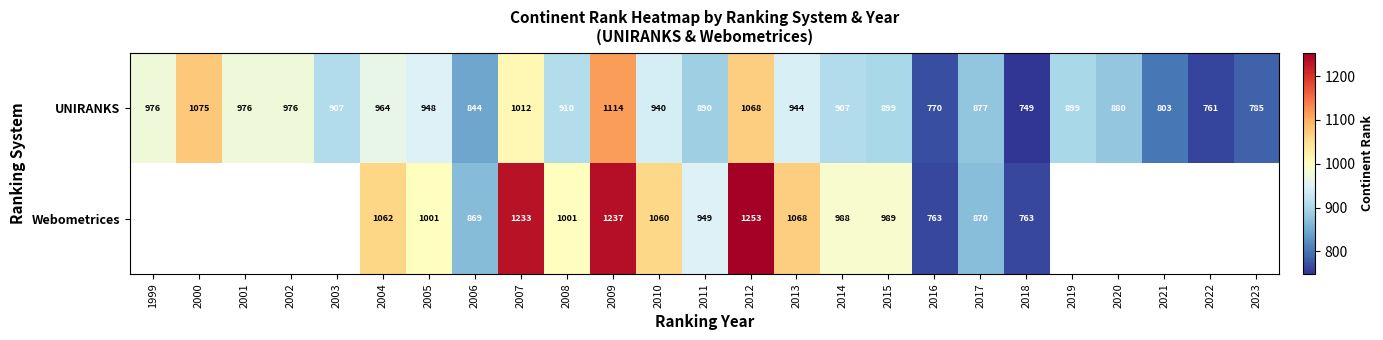

The UNIRANKS series shows 1491 at 2002. True or false?

False